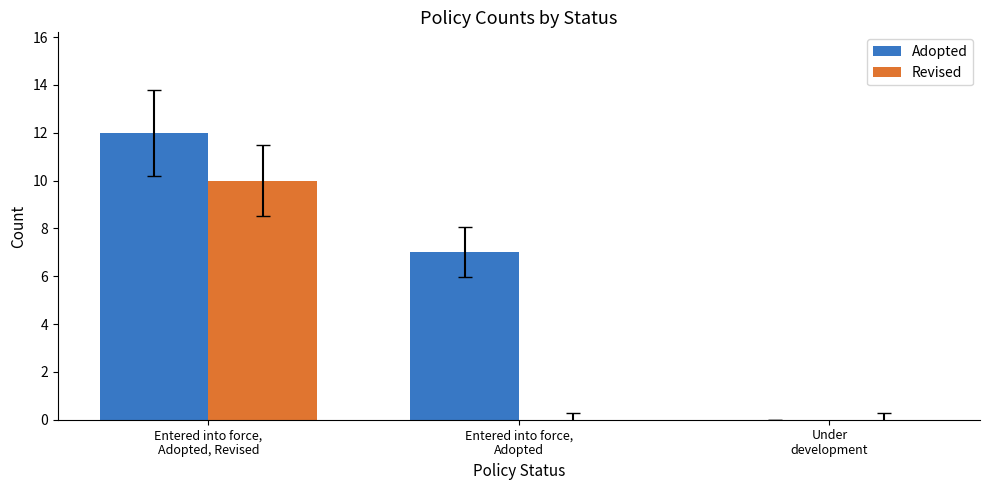

What are all the series names shown in the legend?

Adopted, Revised